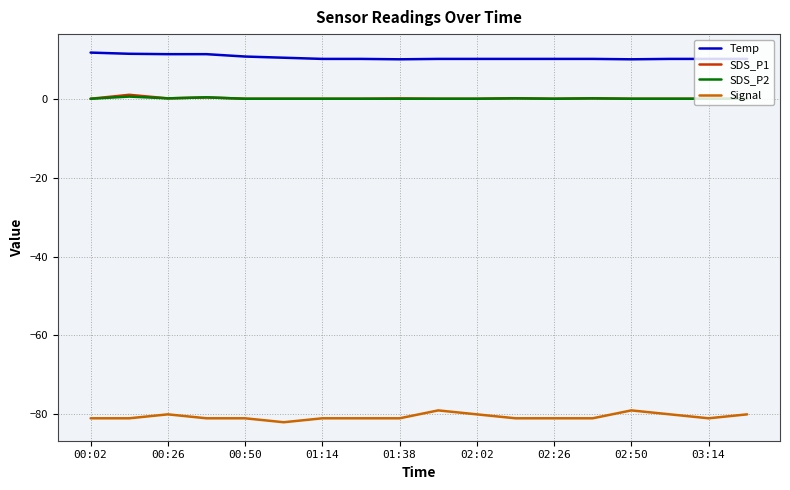

True or false: Signal and Temp cross at least once.

False